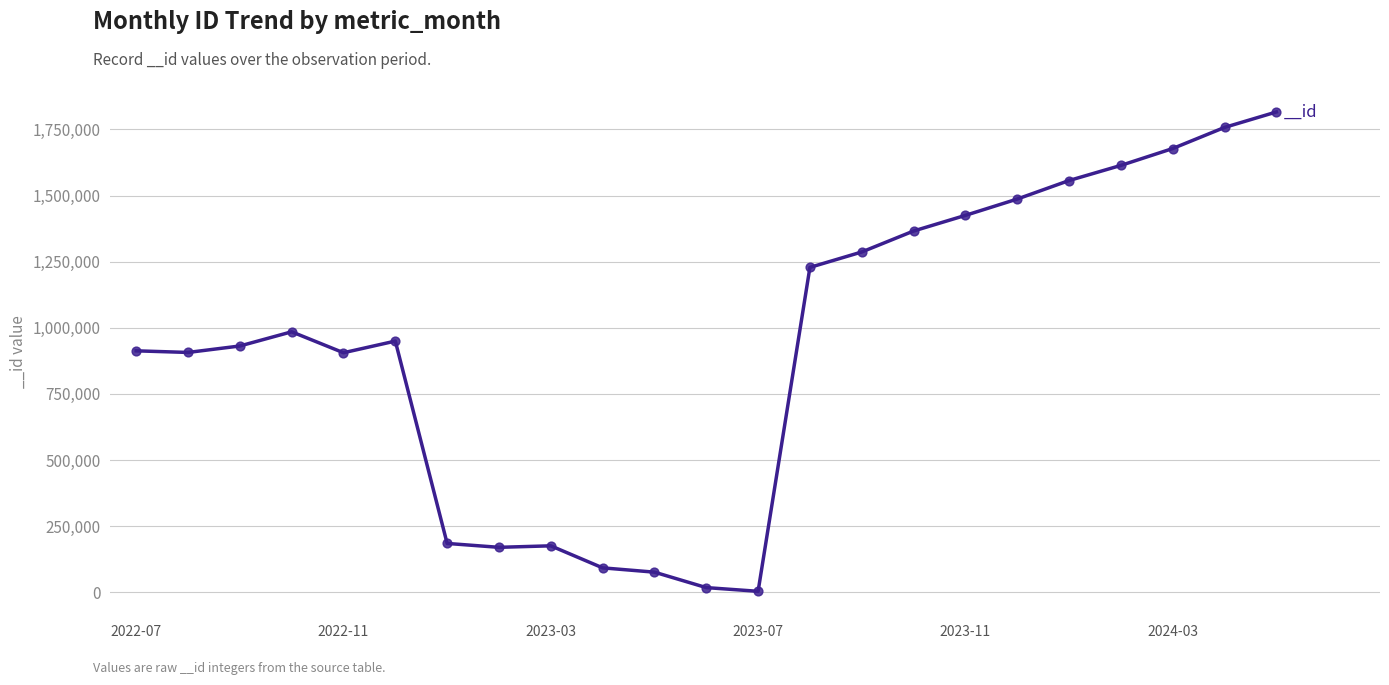

What is the difference between the maximum and minimum values?

1812416